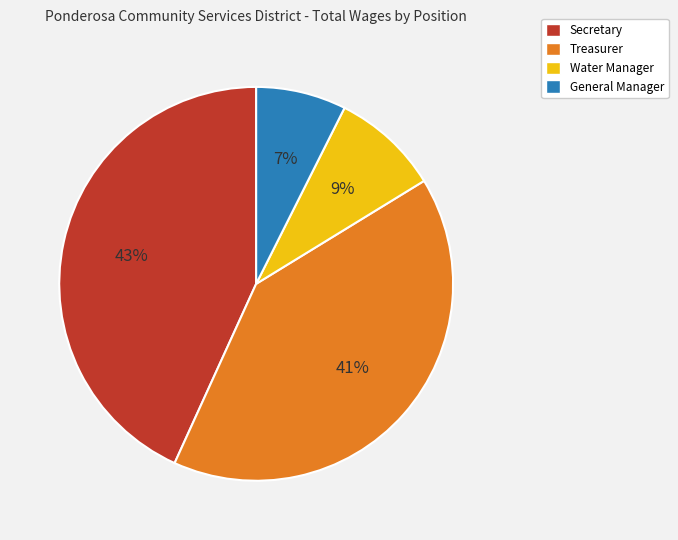

Combined, do Treasurer and Secretary account for over 50%?

Yes